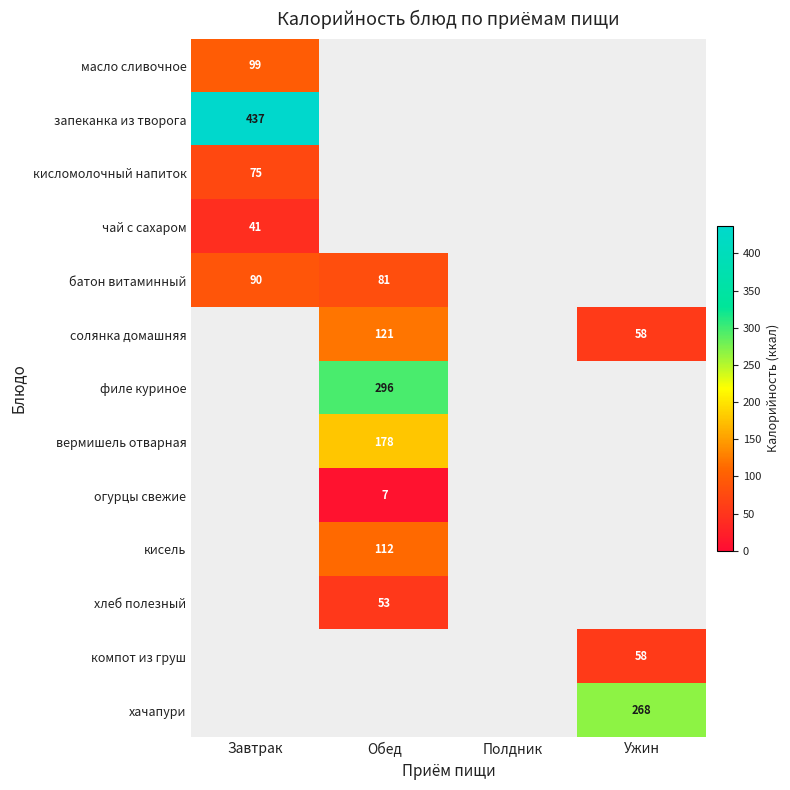

At how many categories does at least one series exceed 292?

2